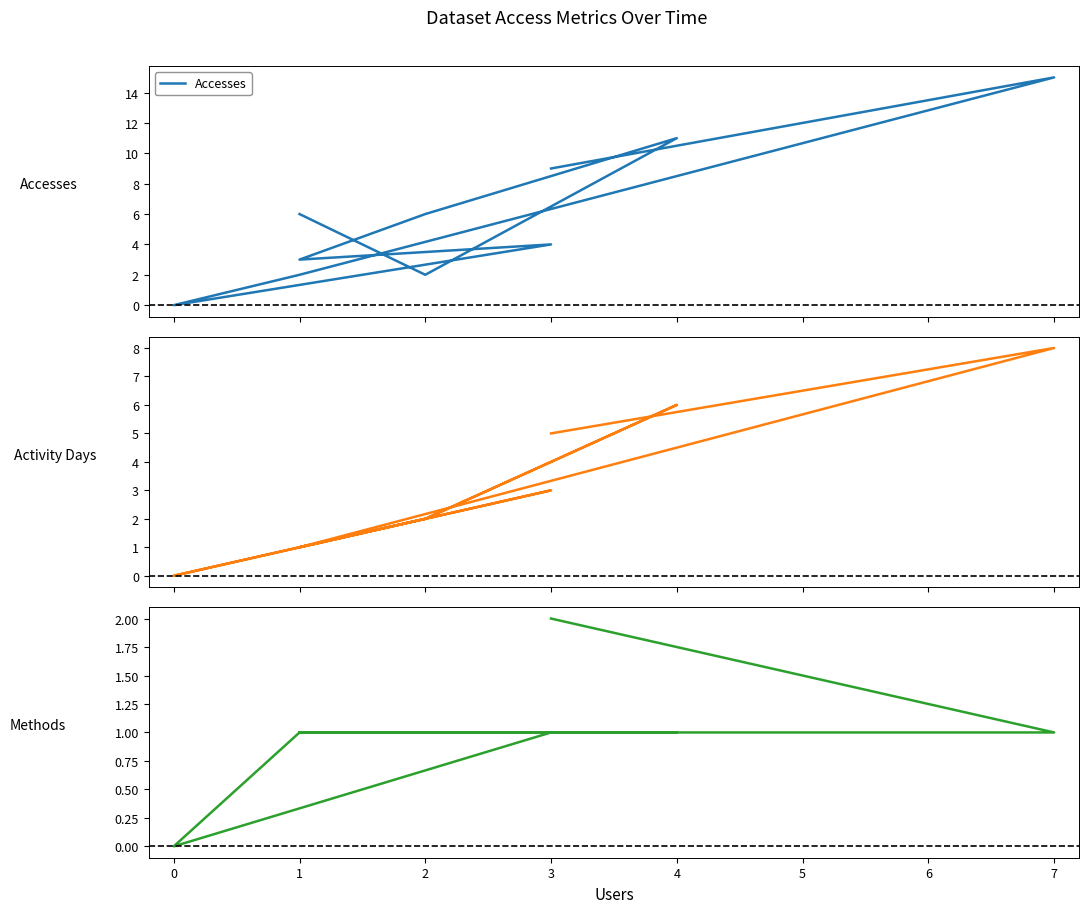

Is this an area chart (filled region under the line)?

No